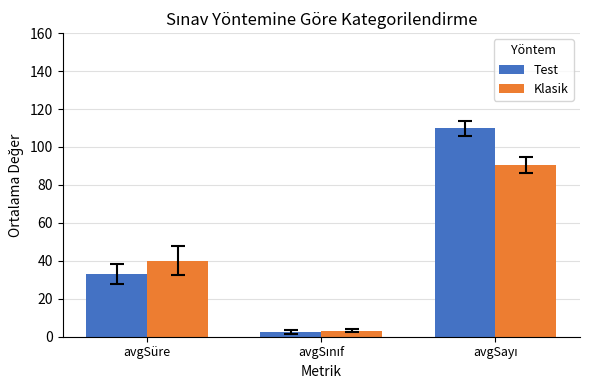

True or false: Klasik has a value of 10.2 at avgSüre.

False